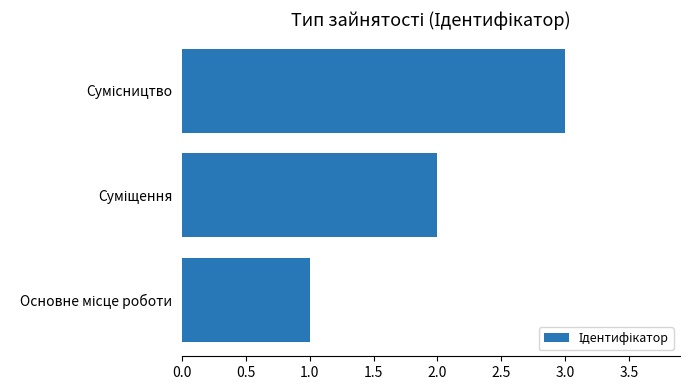

What is the sum of all values?

6